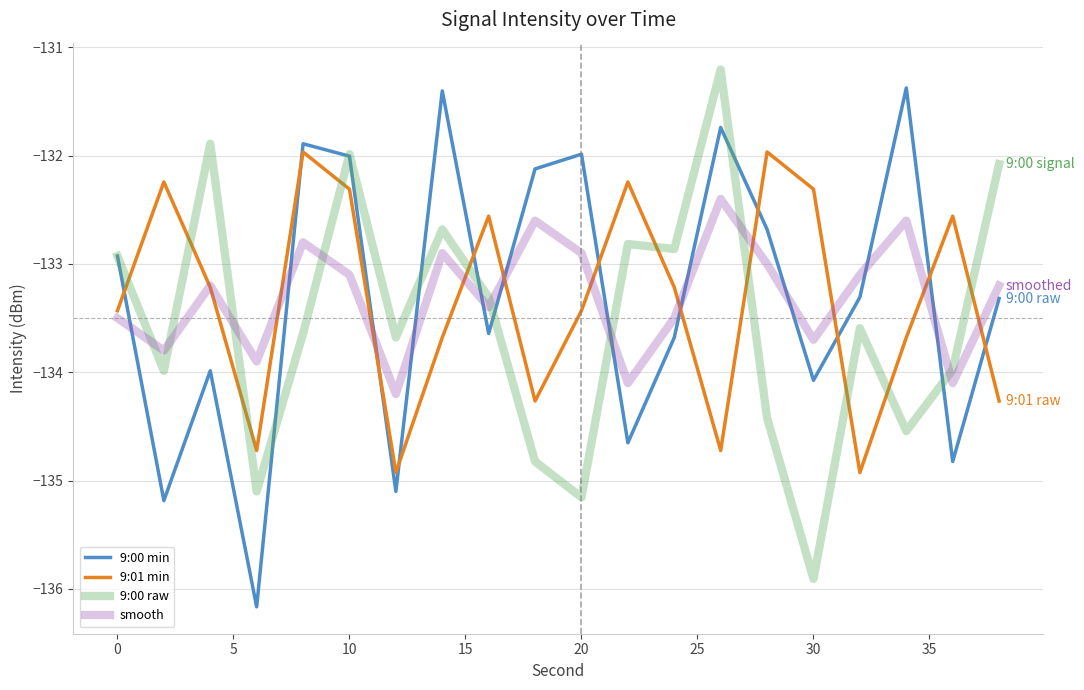

What is the difference between the maximum and minimum values in the 9:00 raw series?

4.7